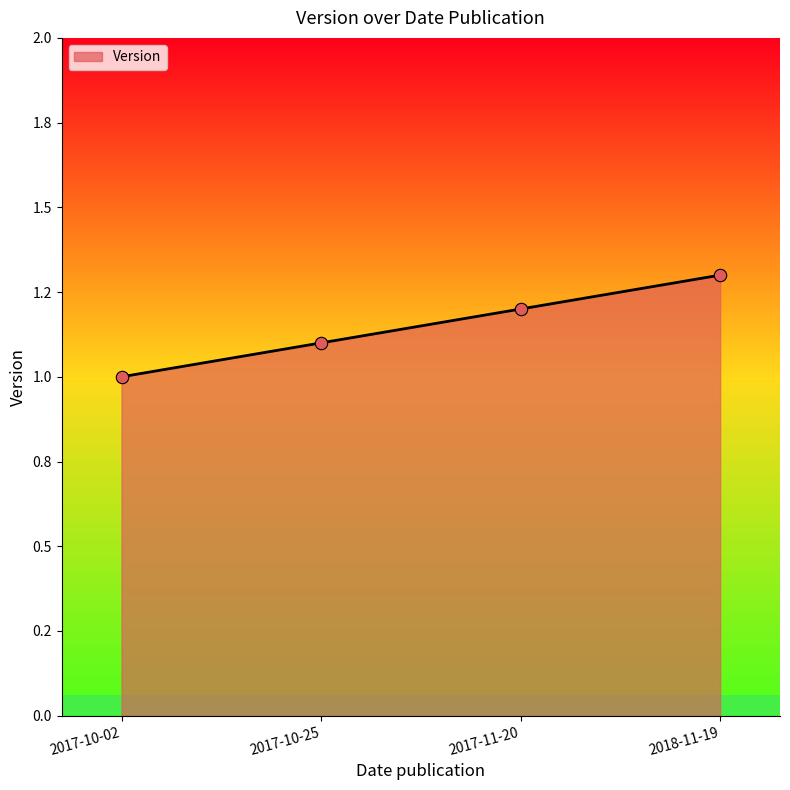

What is the change in value from 2017-10-02 to 2017-10-25?

+0.1